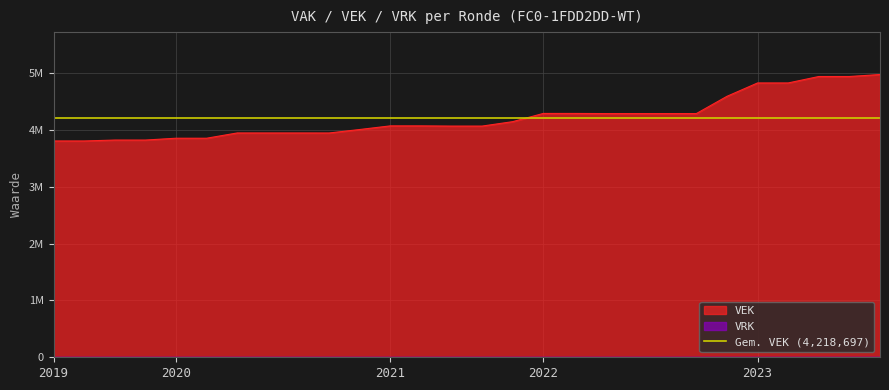

Between 2021 1ste aanpassing - ontwerp and 2021 Opmaak - goedgekeurd, which is larger?

2021 Opmaak - goedgekeurd